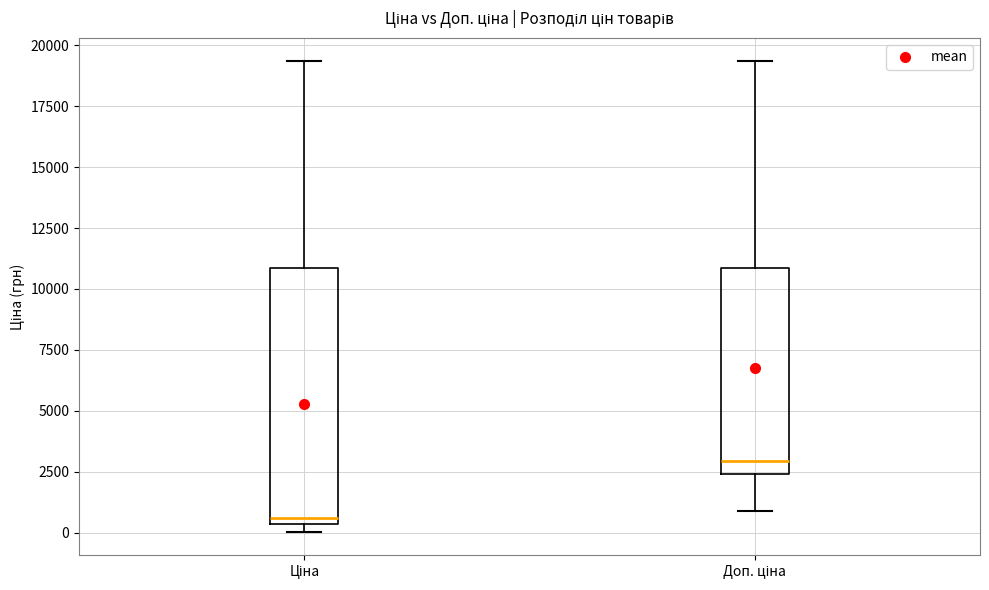

Reading left to right, transcribe this box plot: for each box, give where its median line is, the range the box spans, and where its two whiskers end, as read against the y-axis. The values are not printed on the chart, so give them approximately, as read against the axis.

Ціна: median 500 (just above the box's lower edge), box 500 to 11000, whiskers 0 to 19500
Доп. ціна: median 3000, box 2500 to 11000, whiskers 1000 to 19500